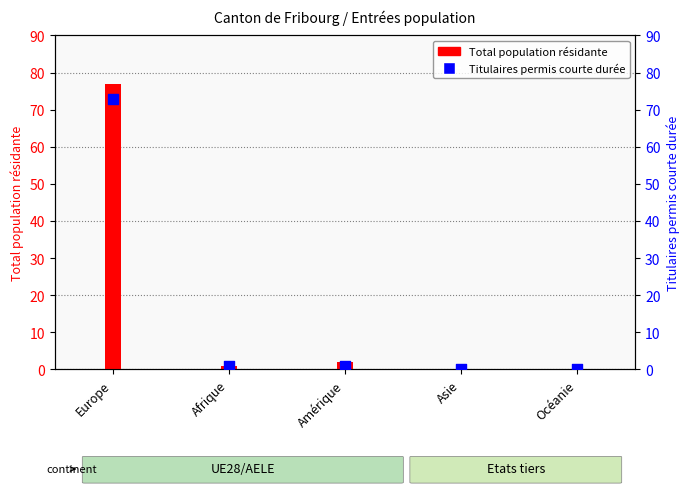

At how many categories does at least one series exceed 7?

1